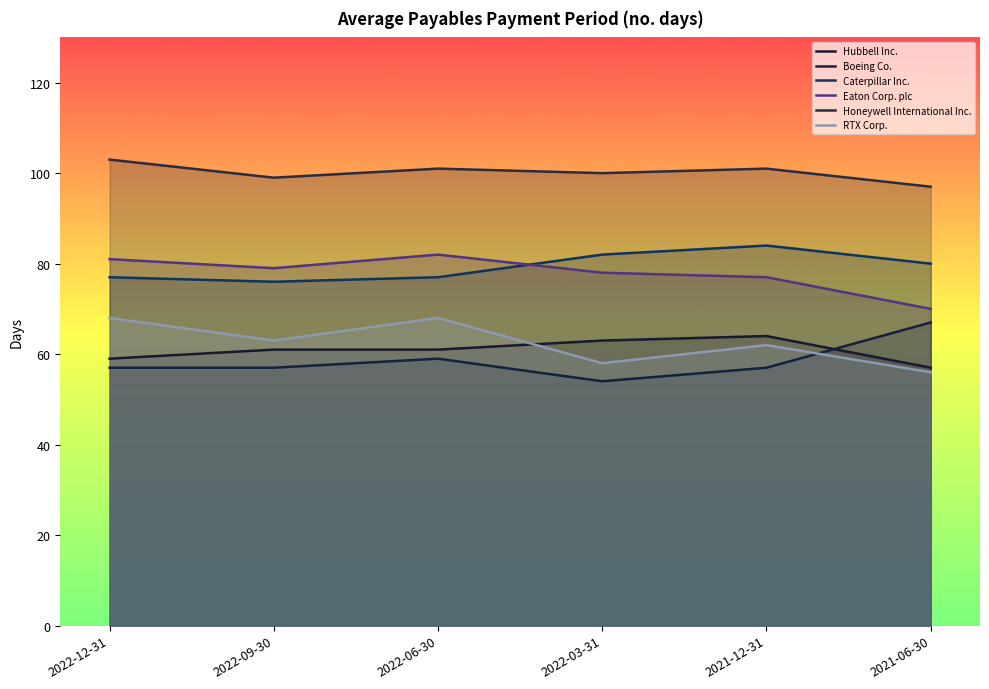

Which category has the lowest value in the RTX Corp. series?

2021-06-30